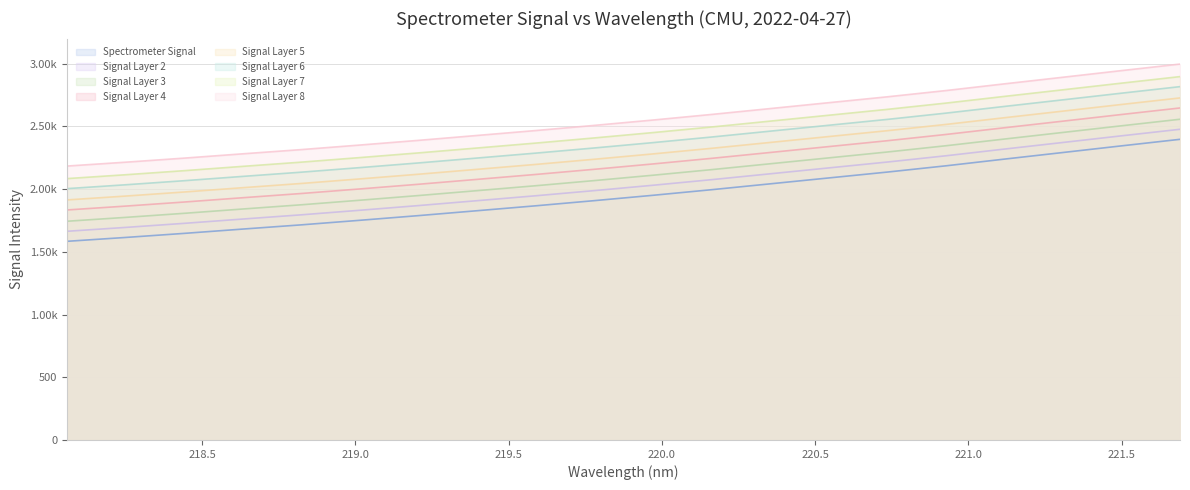

What is the value of the 3rd point from the left?

1647.0